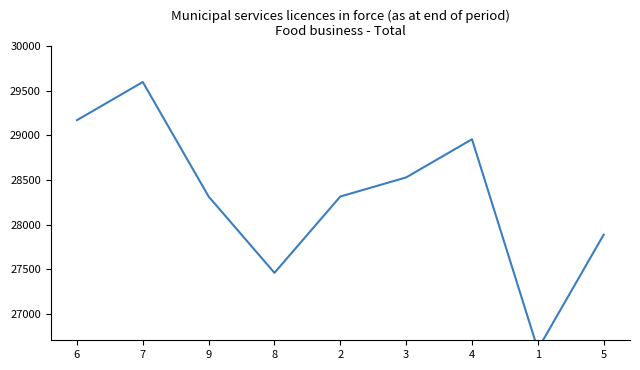

Does the chart display data point markers on the line(s)?

No